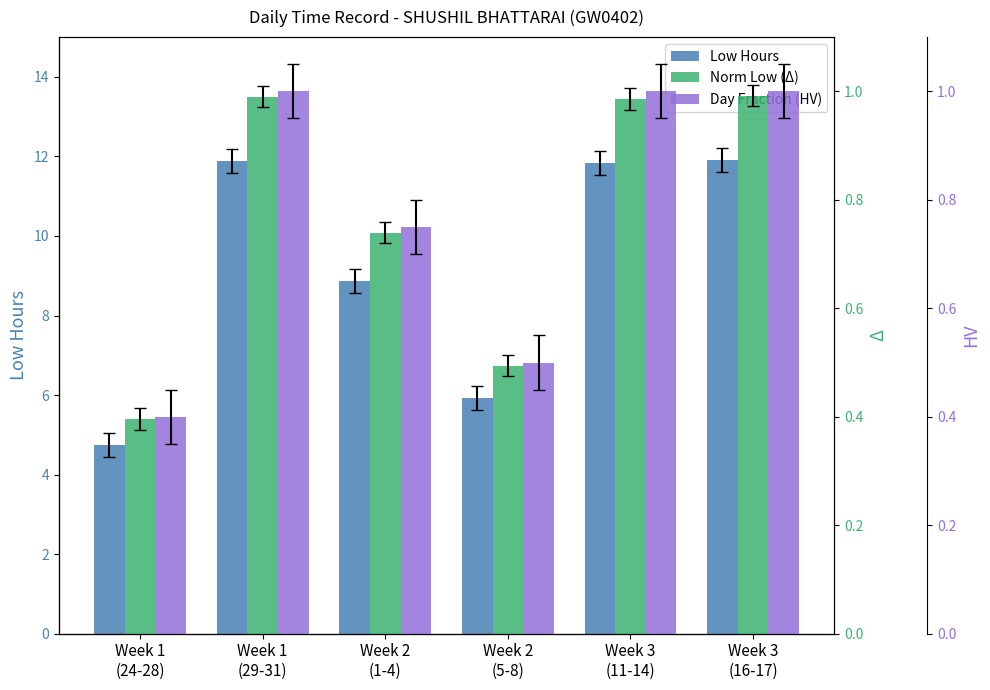

At which category is the sum across all series the highest?

Week 3
(16-17)